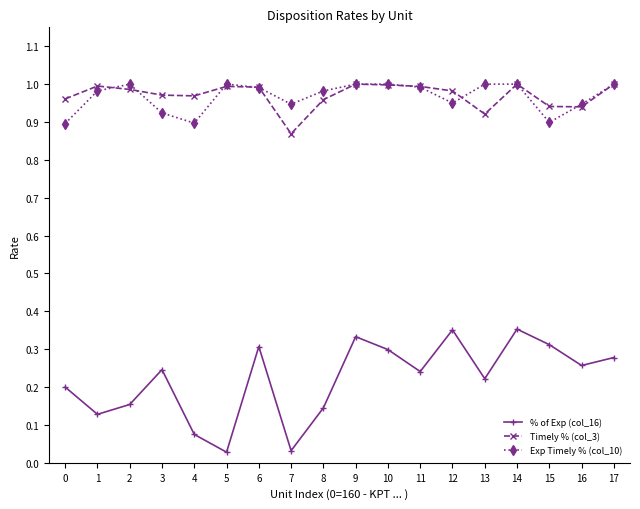

Is the value of % of Exp (col_16) at 17 greater than the value of Exp Timely % (col_10) at 6?

No